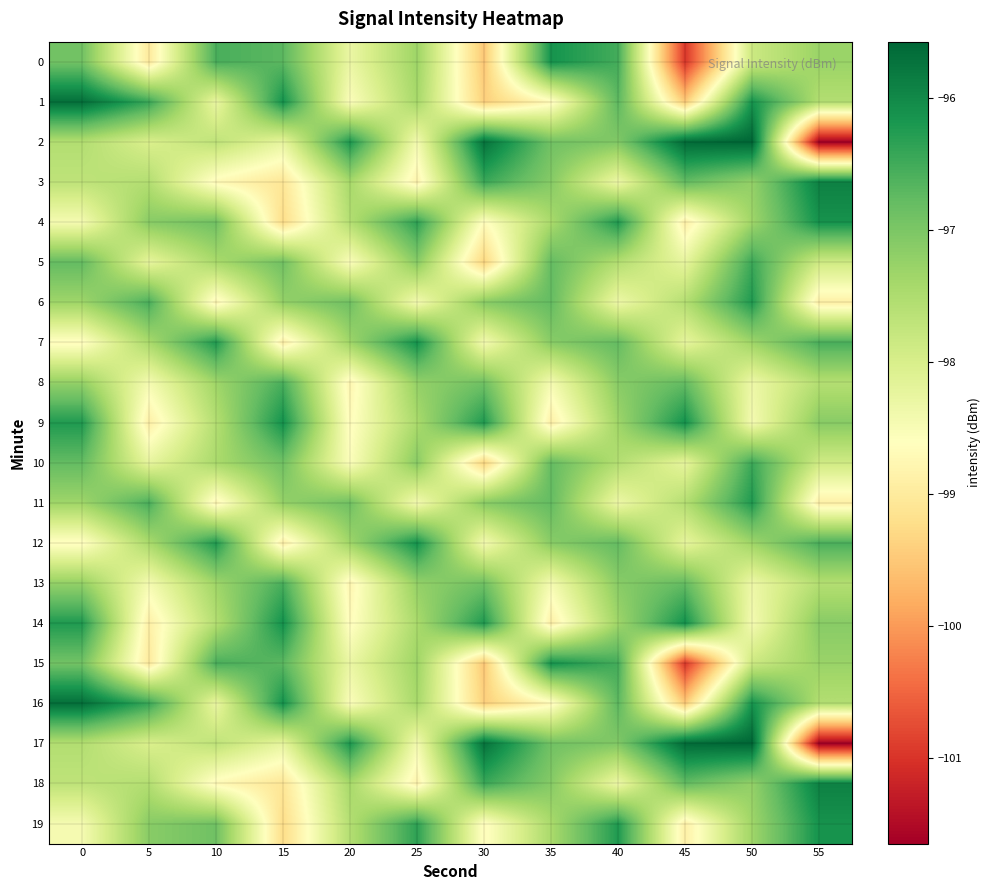

Between 20 and 25, which is larger?

25